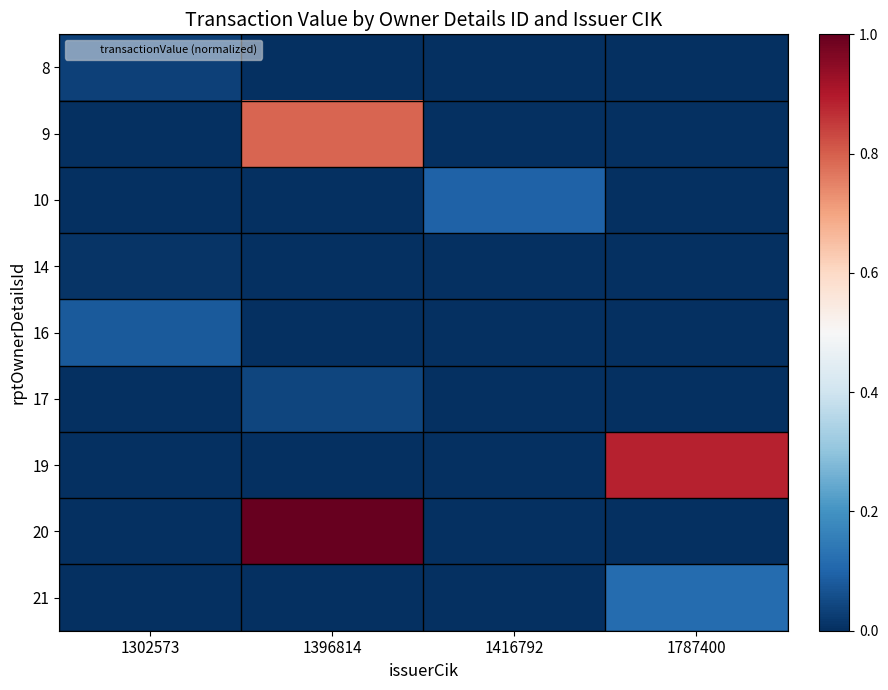

At how many categories does at least one series exceed 0?

4